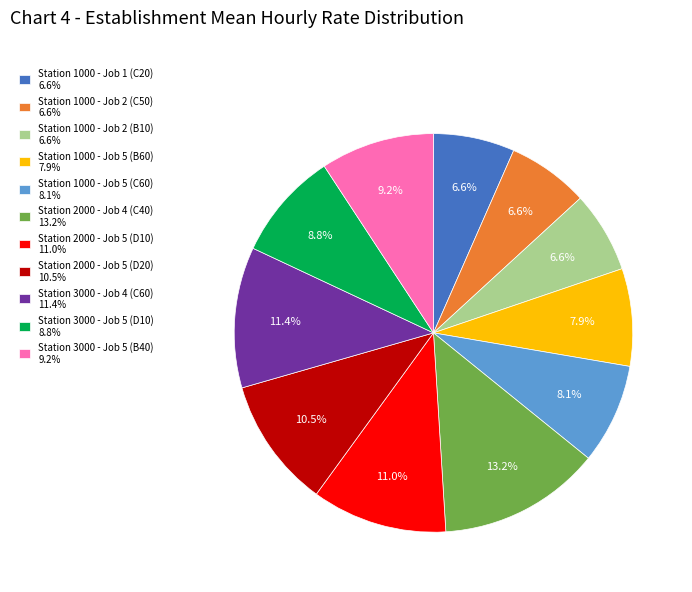

Is there any slice that represents more than half of the pie?

No